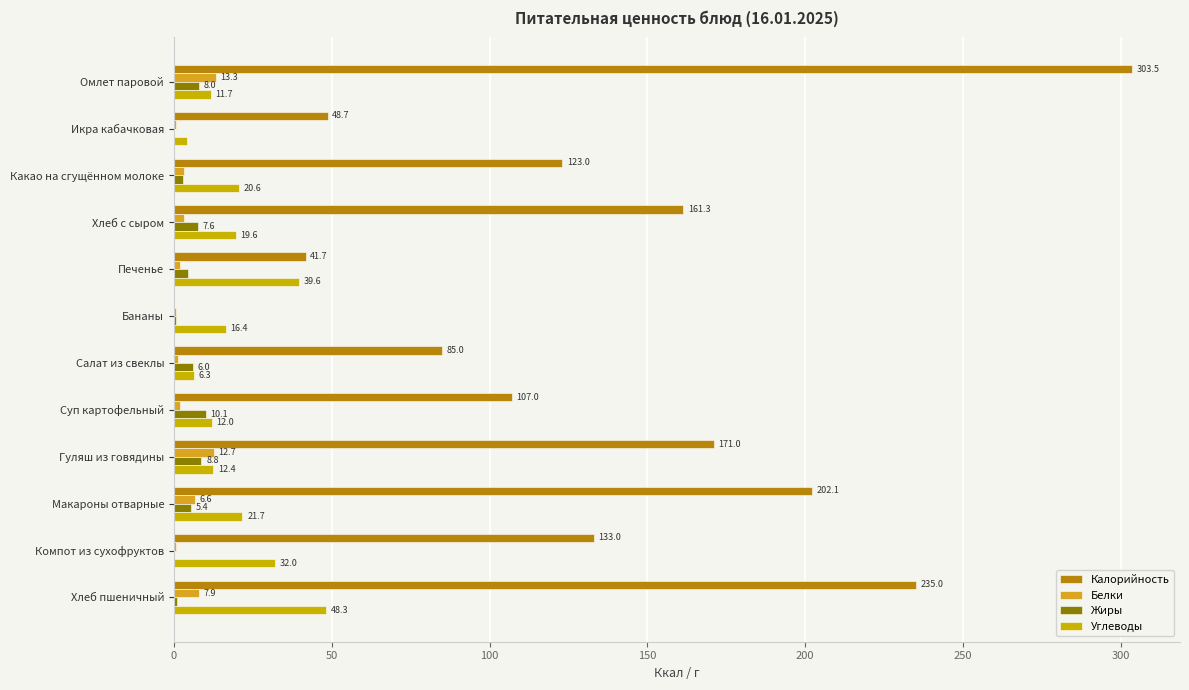

What is the difference between the second highest and minimum values in the Углеводы series?

35.3